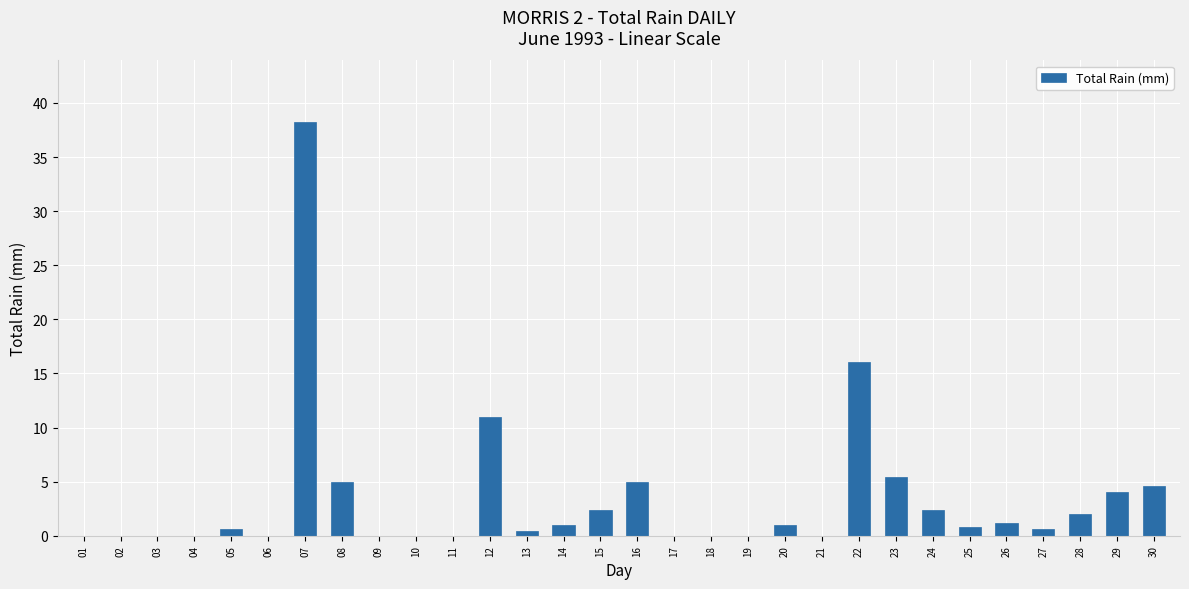

How many distinct data groups are displayed?

1